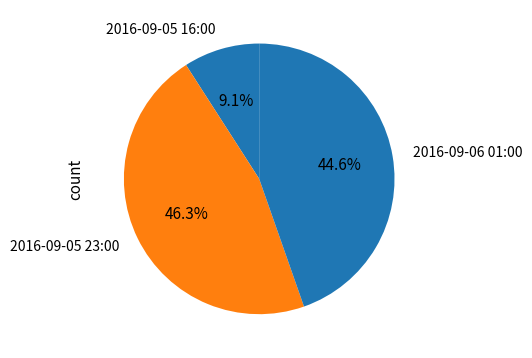

The 2016-09-05 16:00 slice represents 9% of the pie. True or false?

True